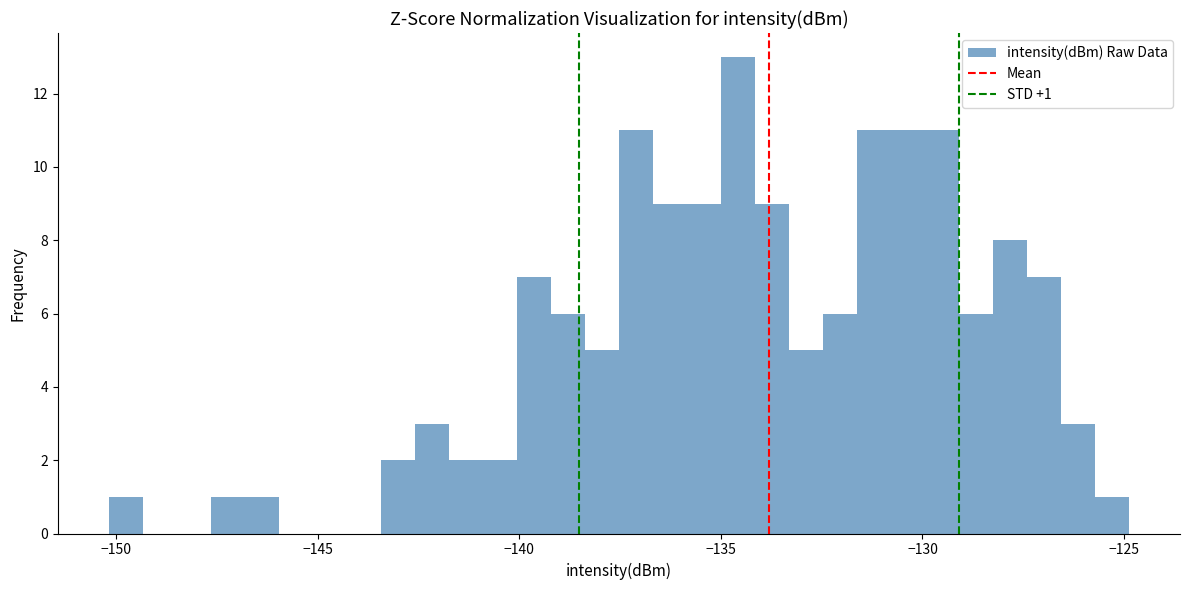

Around what value on the x-axis is the tallest bar? Give the approximate position of its centre, as read against the axis.

-134.5